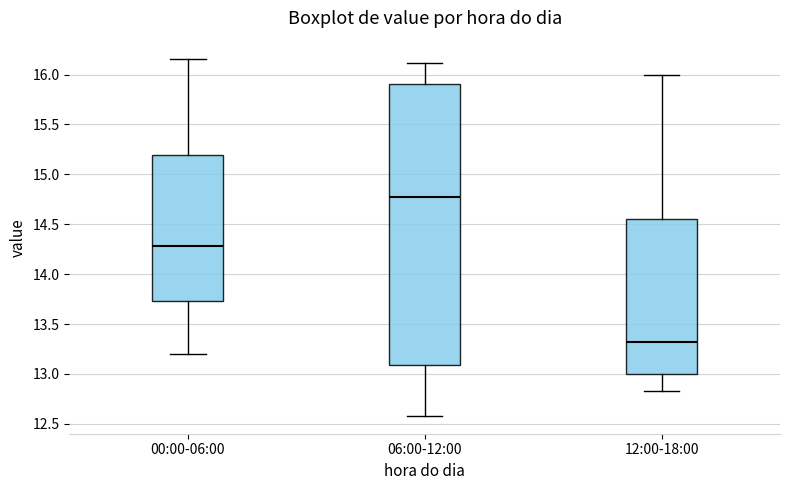

Which box is the tallest, from its lower edge to its upper edge?

06:00-12:00